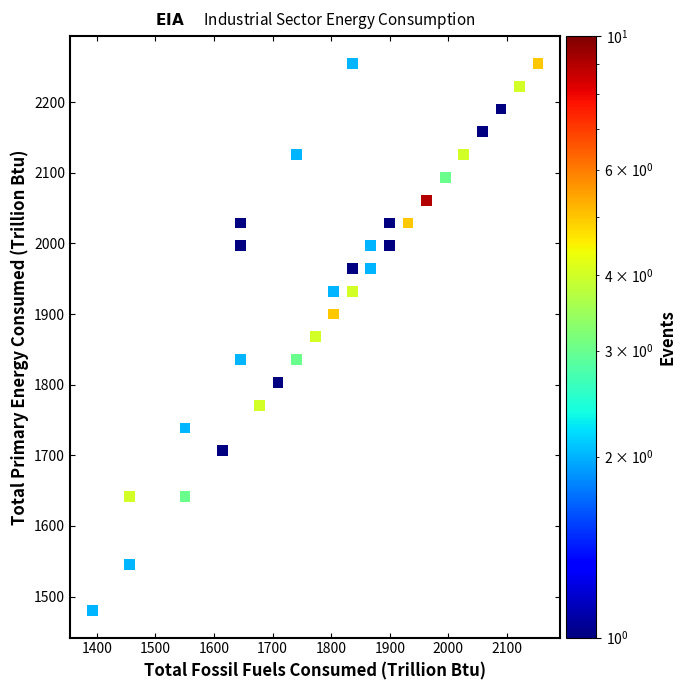

What is the range of Y values (max minus min)?

774.2